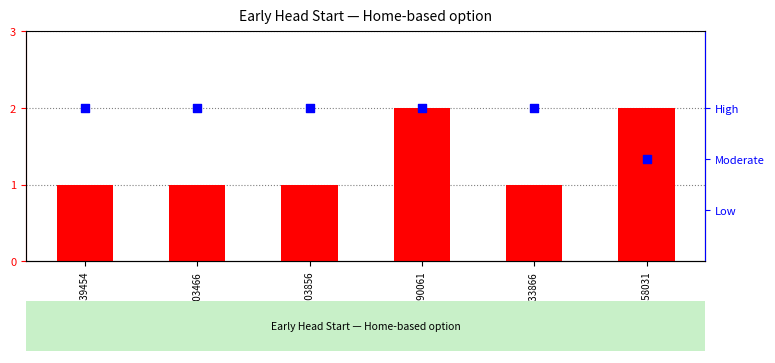

What are all the series names shown in the legend?

Standards Version, Rating (numeric)